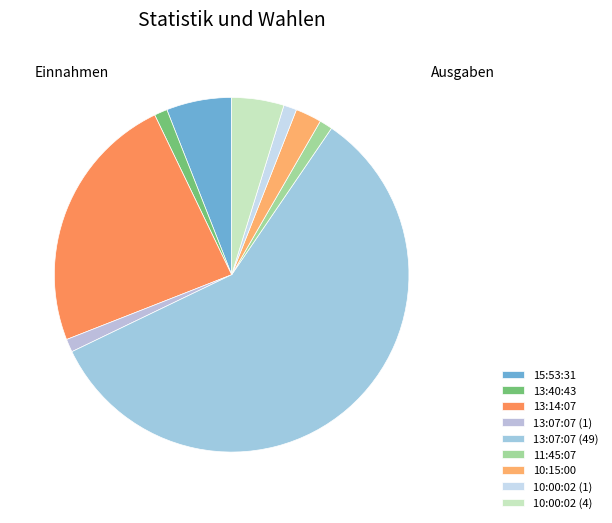

Does 13:07:07 (49) account for over 50% of the chart?

Yes